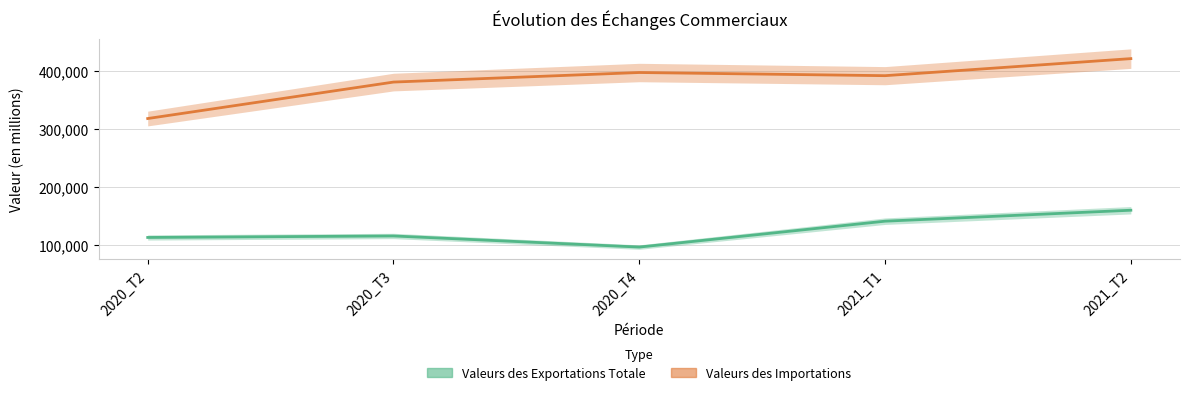

List the labels in order of Valeurs des Importations value, smallest first.

2020_T2, 2020_T3, 2021_T1, 2020_T4, 2021_T2